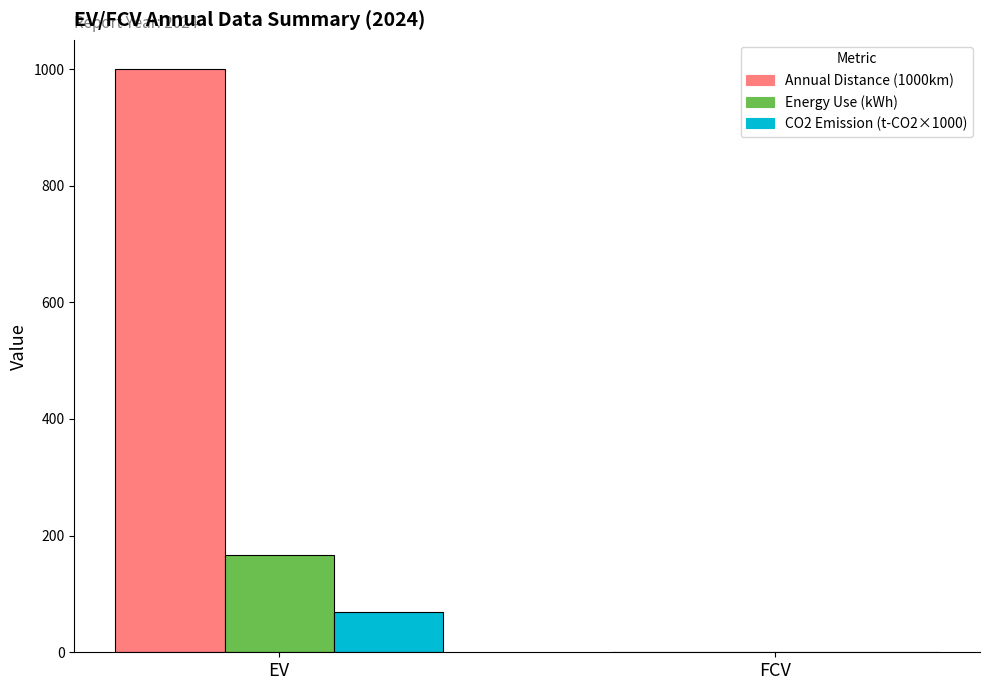

Which series has the largest range (max minus min)?

Annual Distance (1000km)